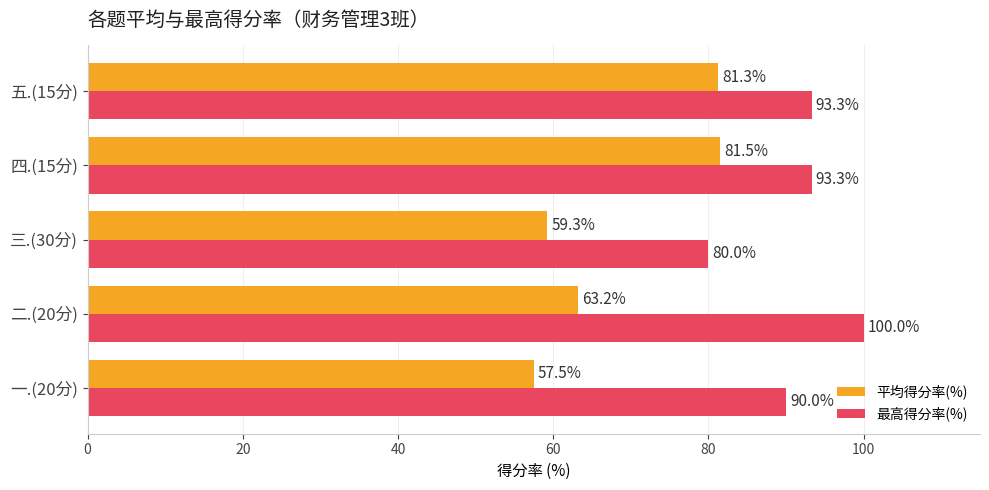

At which label does 平均得分率(%) reach its peak?

四.(15分)